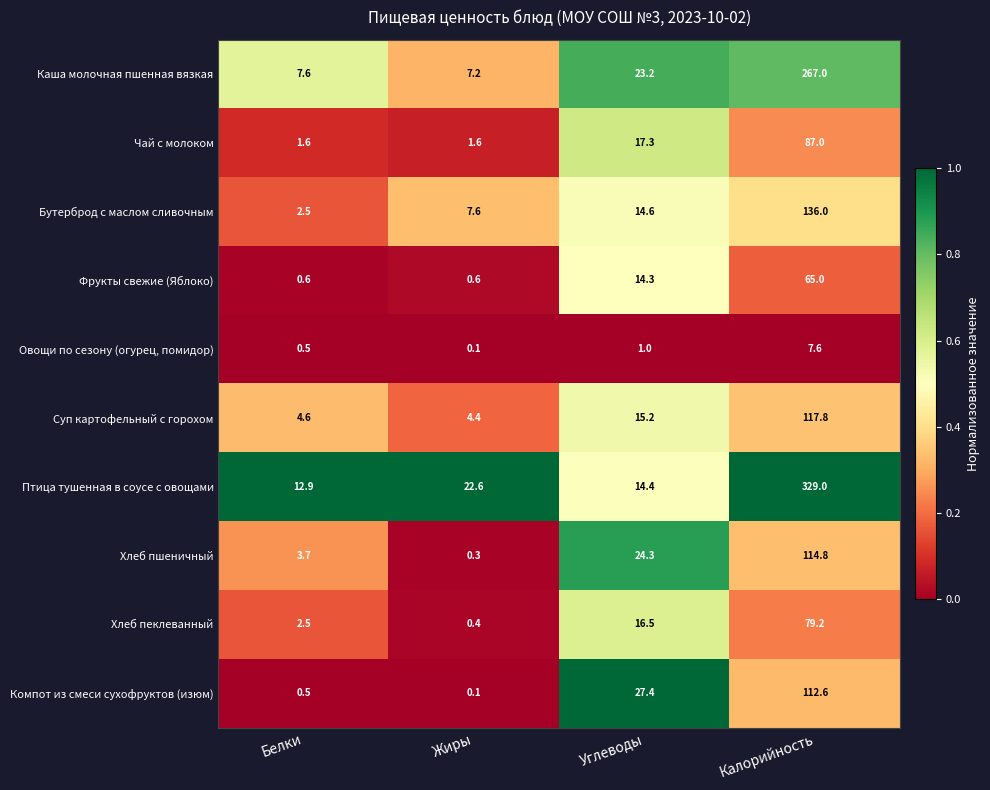

What is the total value across all series at Углеводы?

168.2